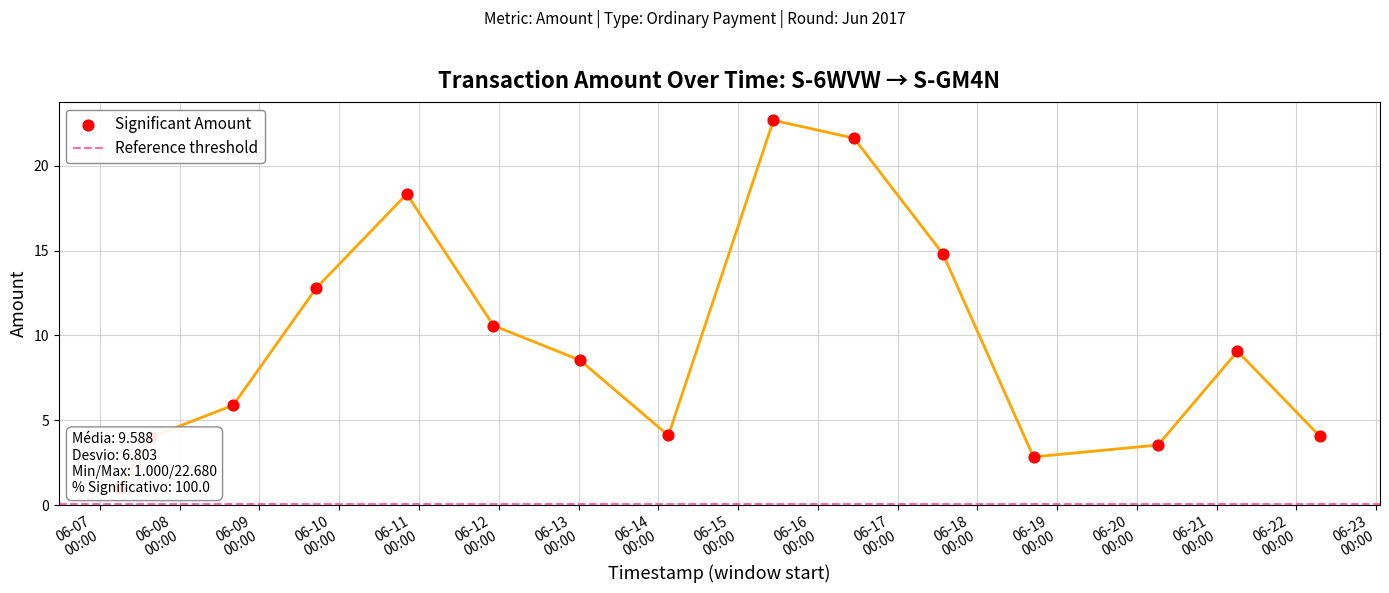

What is the change in value from 2017-06-08 16:06:47 to 2017-06-11 22:25:01?

+4.7